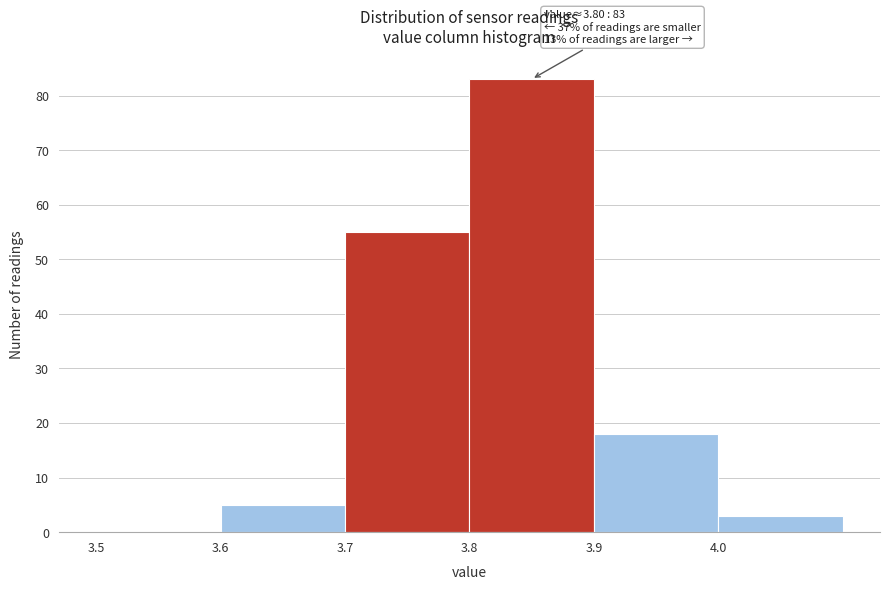

Over which range of the x-axis is the bar tallest?

3.8 to 3.9